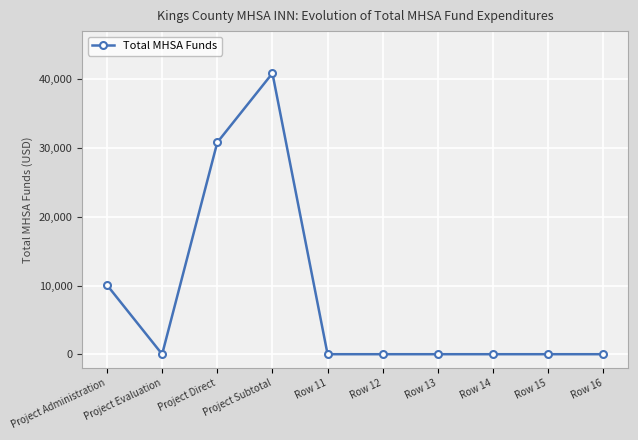

Is it true that the value at Row 15 is 0.0?

True